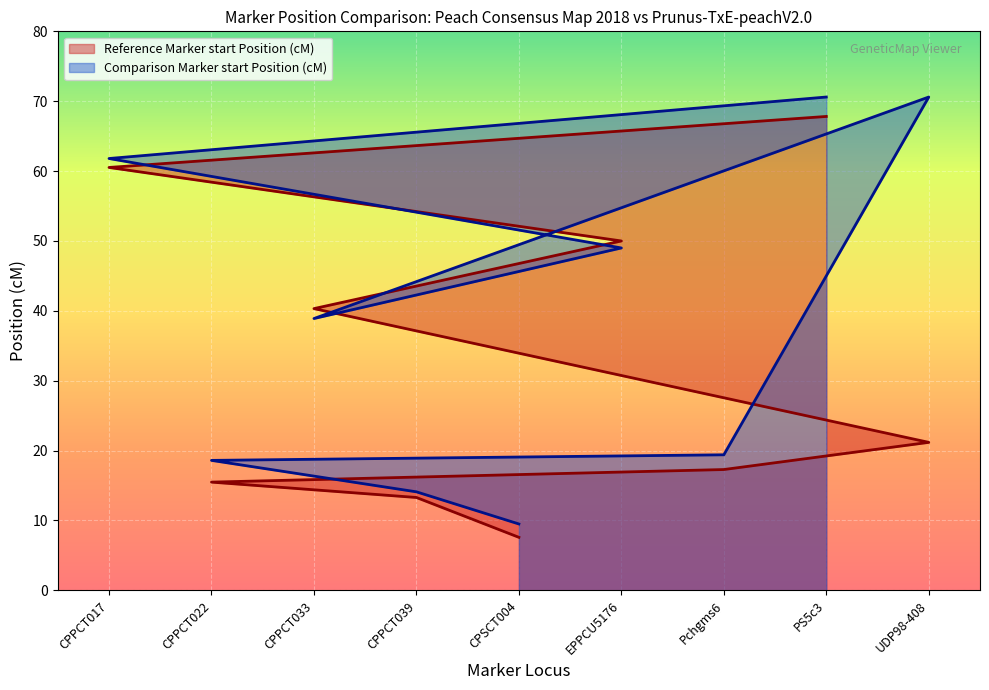

What is the lowest value of the Reference Marker start Position (cM) series?

7.6